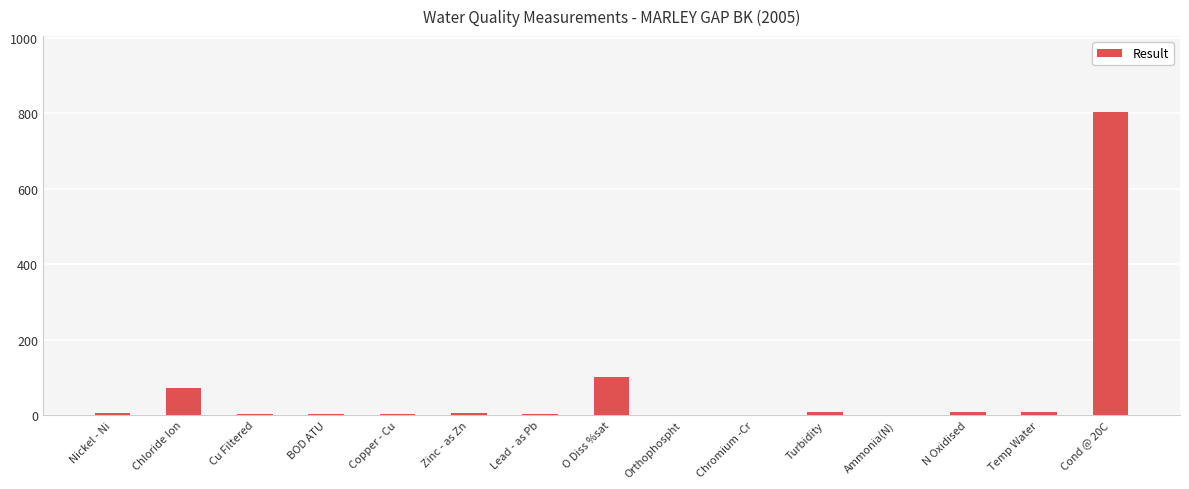

The value at Chloride Ion is 70.9. True or false?

True